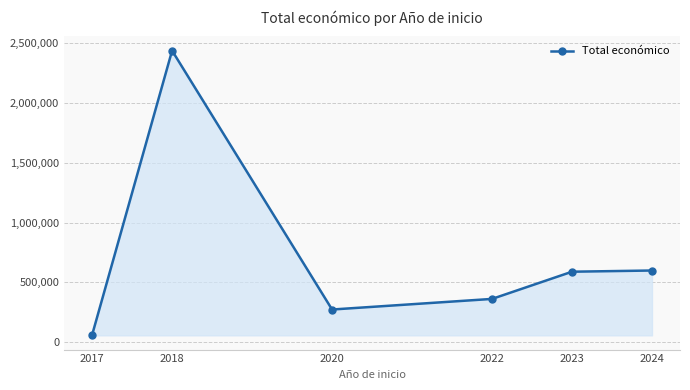

What is the ratio of the value at 2022 to the value at 2023?

0.6